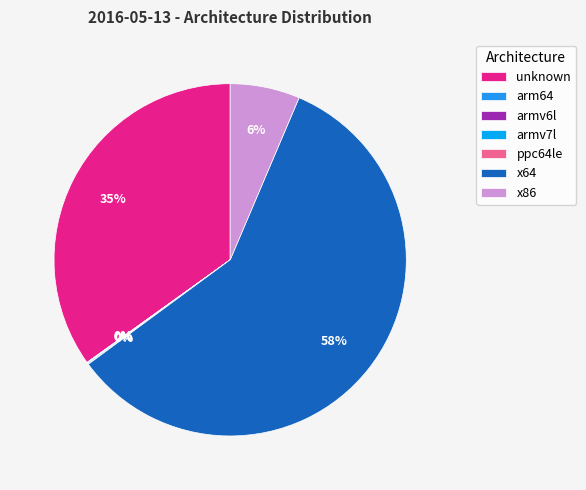

What is the ratio of the value at armv6l to the value at arm64?

1.9